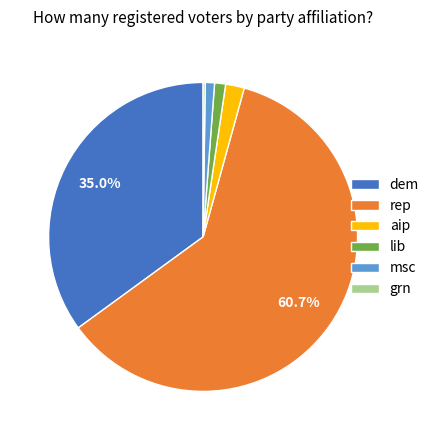

What is the largest slice in the pie chart?

rep